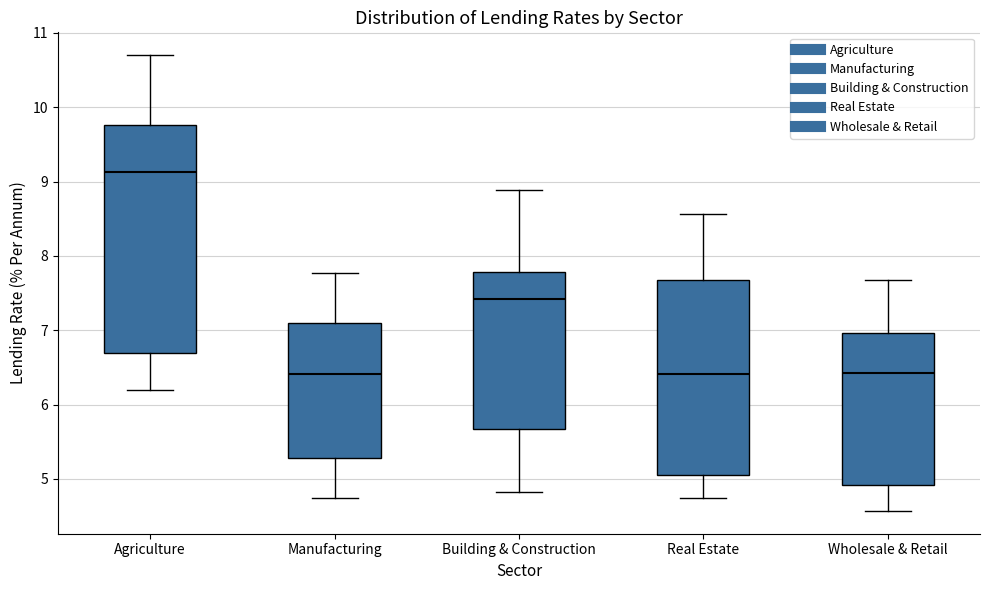

Where does the upper whisker of the box for Manufacturing end on the y-axis? The values are not printed on the chart, so give them approximately, as read against the axis.

7.8